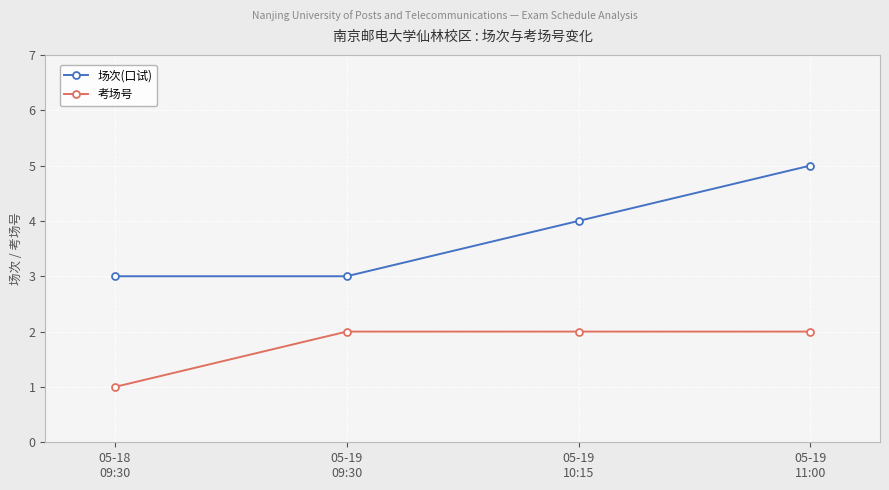

What is the average value of the 场次(口试) series?

4